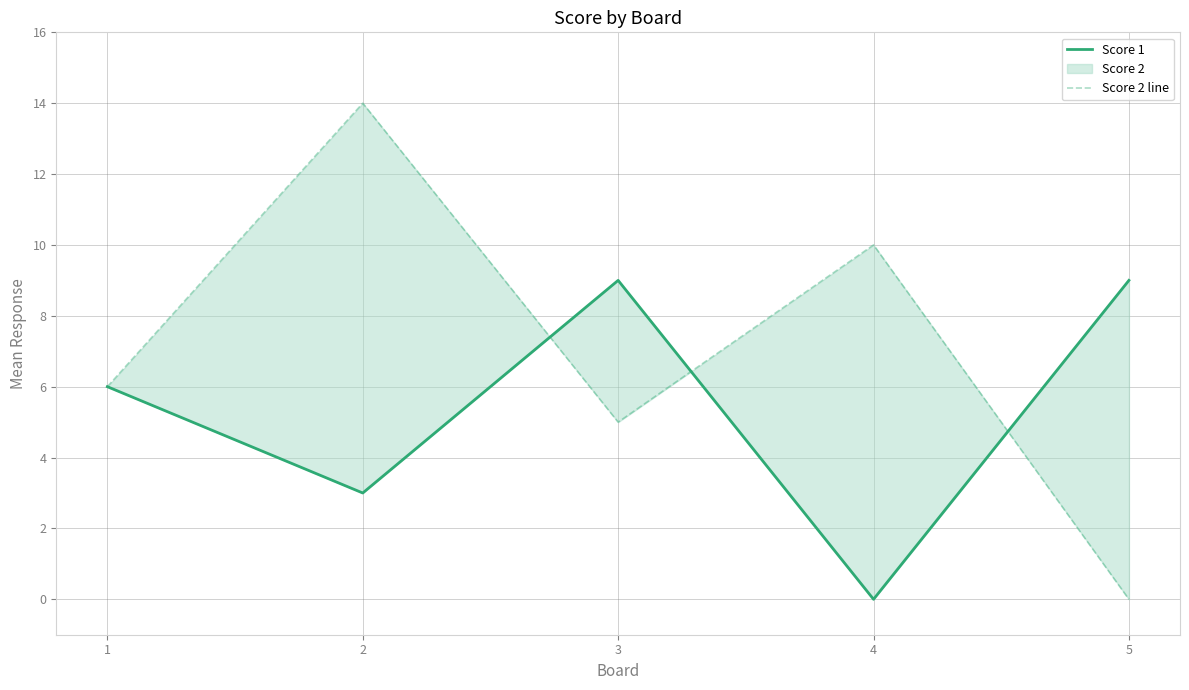

What is the average value of the Score 2 line series?

7